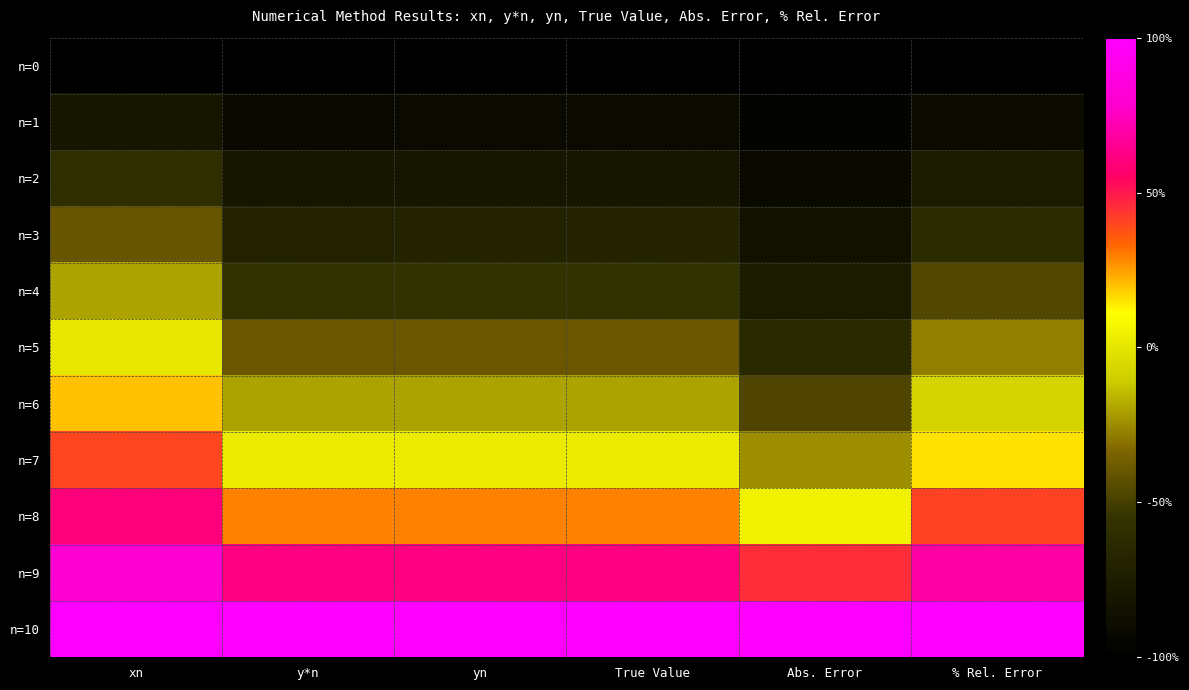

Which category has the lowest value across all series?

xn